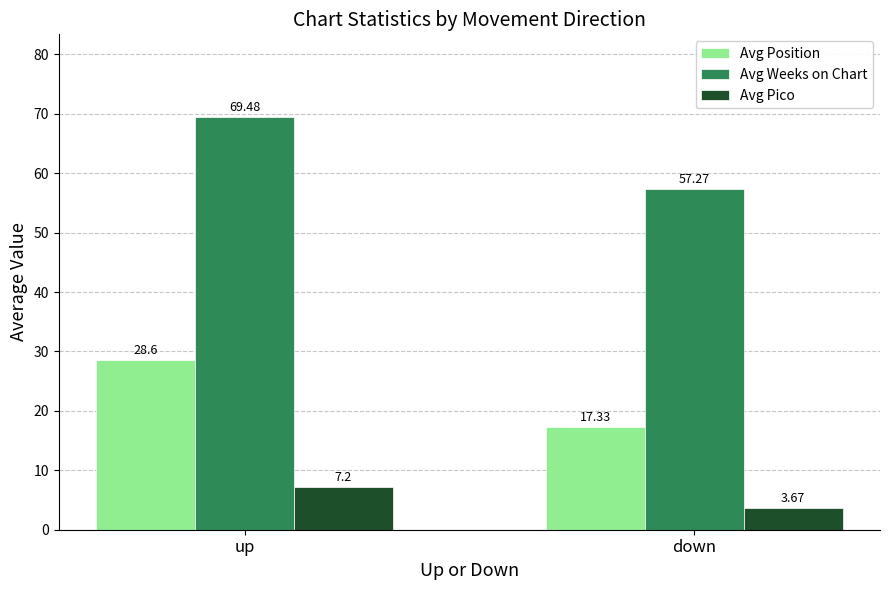

What is the highest value of the Avg Weeks on Chart series?

69.5